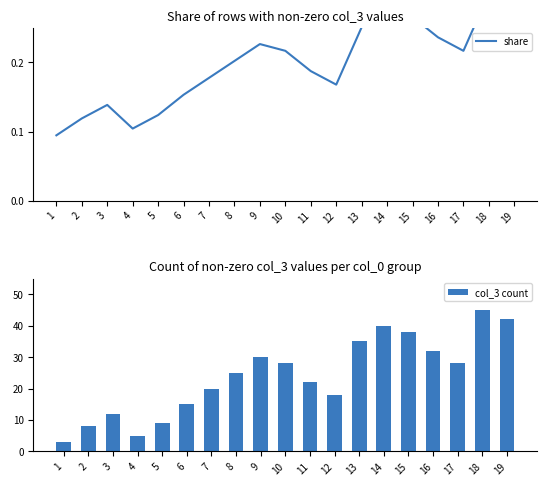

What is the total value across all series at 10?

28.2